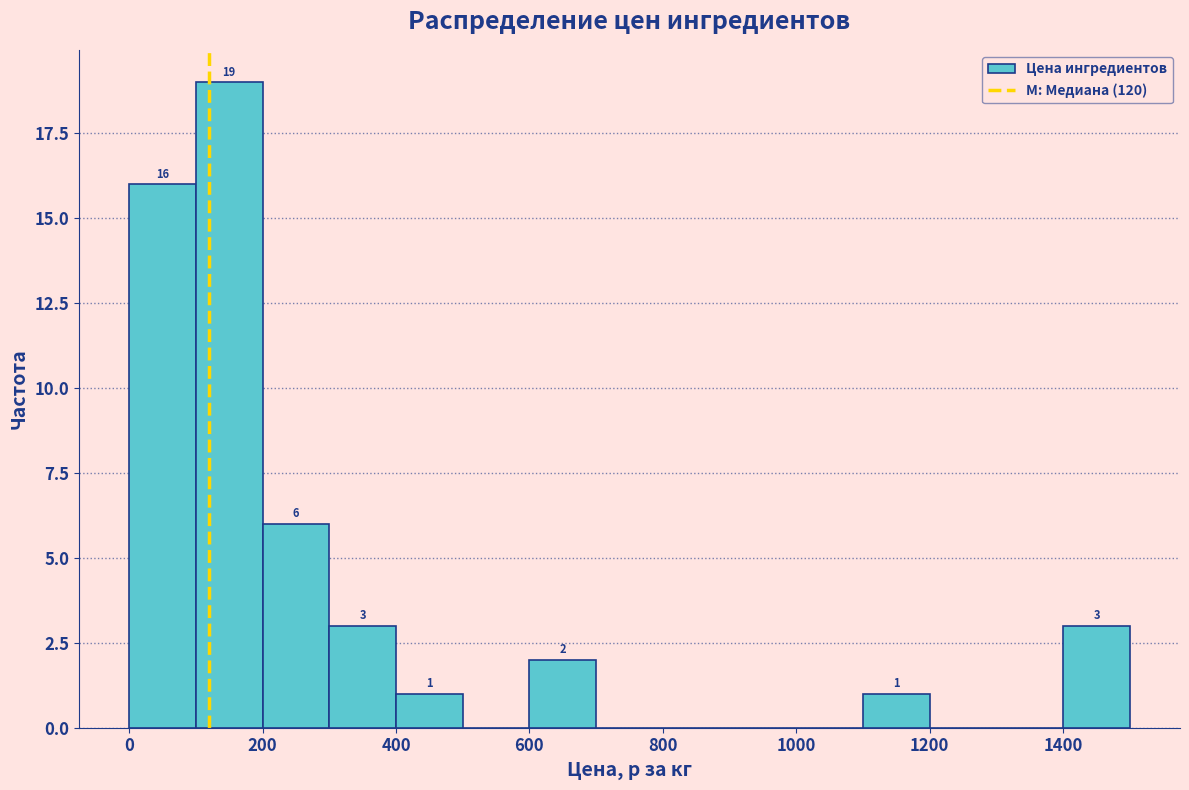

Which range on the x-axis has the tallest bar?

100 to 200